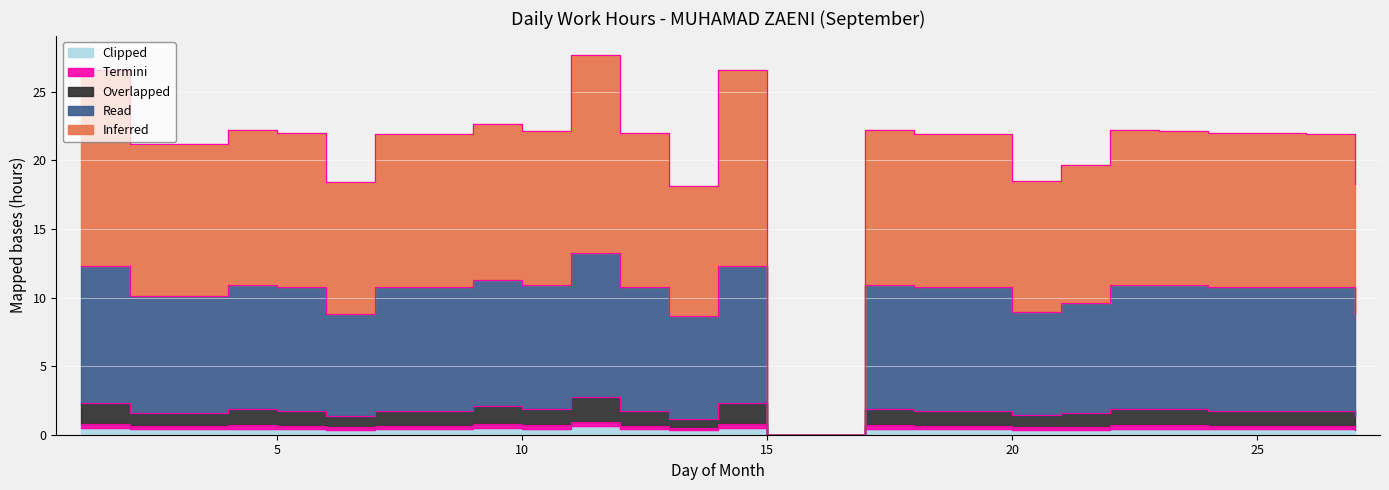

List the series in order of their peak value, highest first.

Inferred, Read, Overlapped, Termini, Clipped